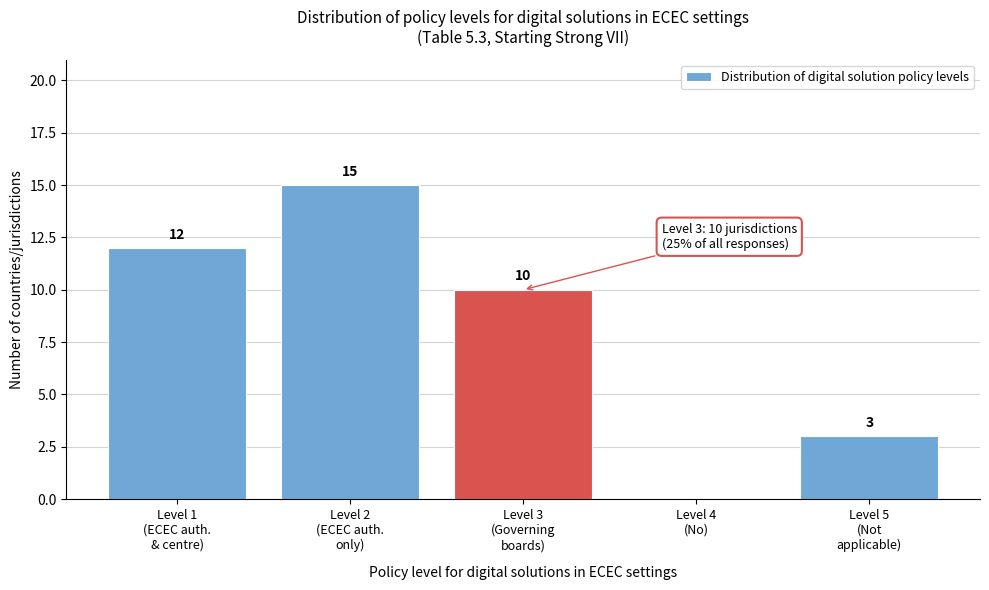

What is the sum of all values?

40